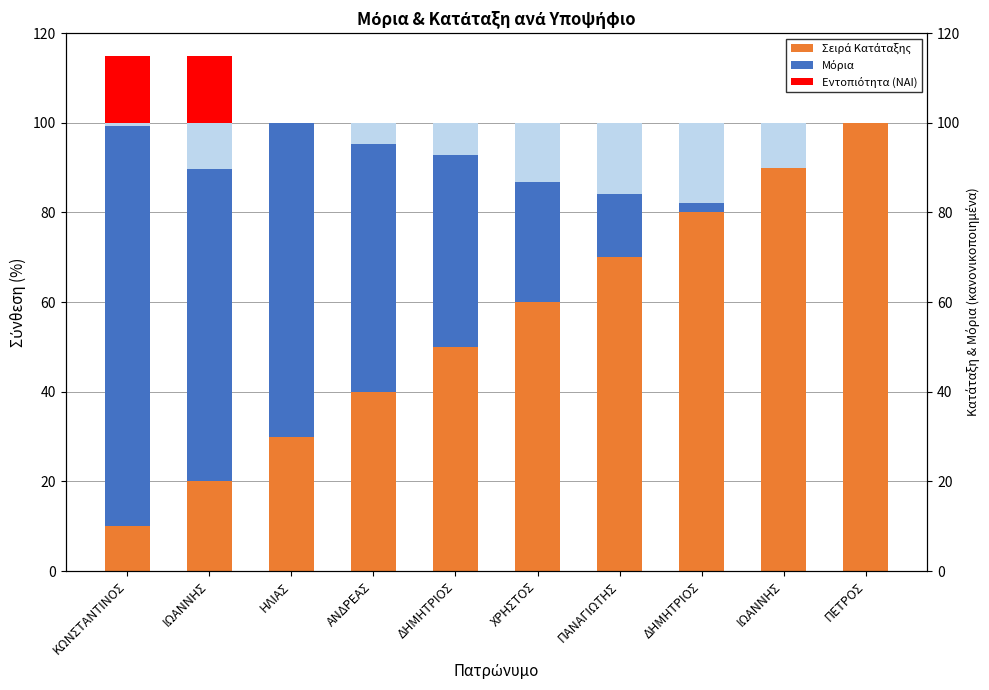

True or false: Μόρια has a value of 14.1 at ΠΑΝΑΓΙΩΤΗΣ.

True